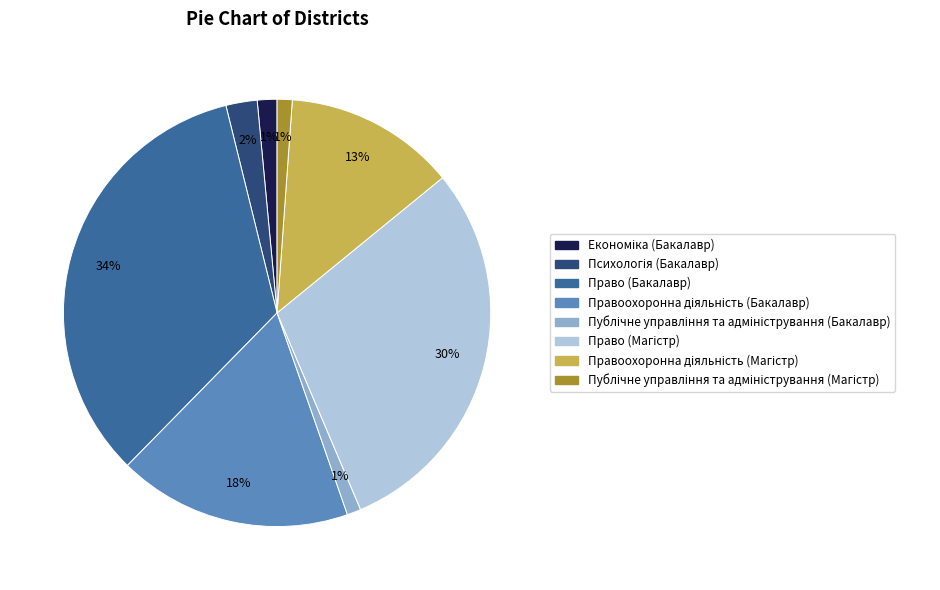

To the nearest percent, what percentage of the pie is Право (Бакалавр)?

34%